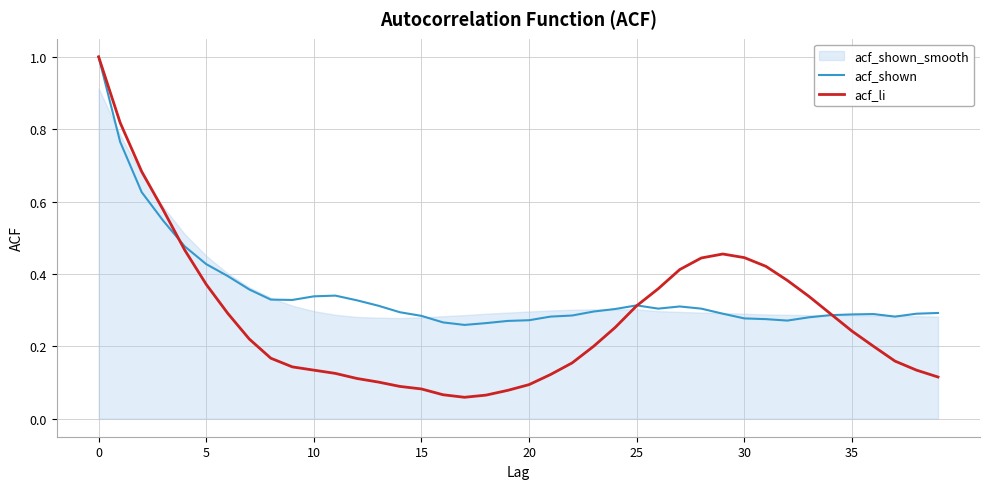

Where is the first local minimum for acf_shown?

9